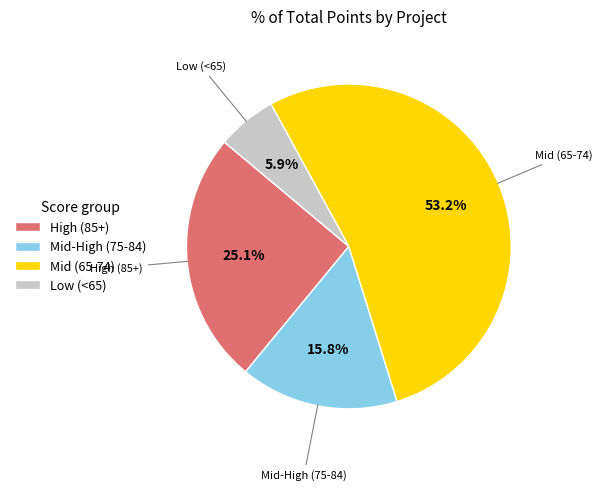

Combined, do High (85+) and Mid-High (75-84) account for over 50%?

No